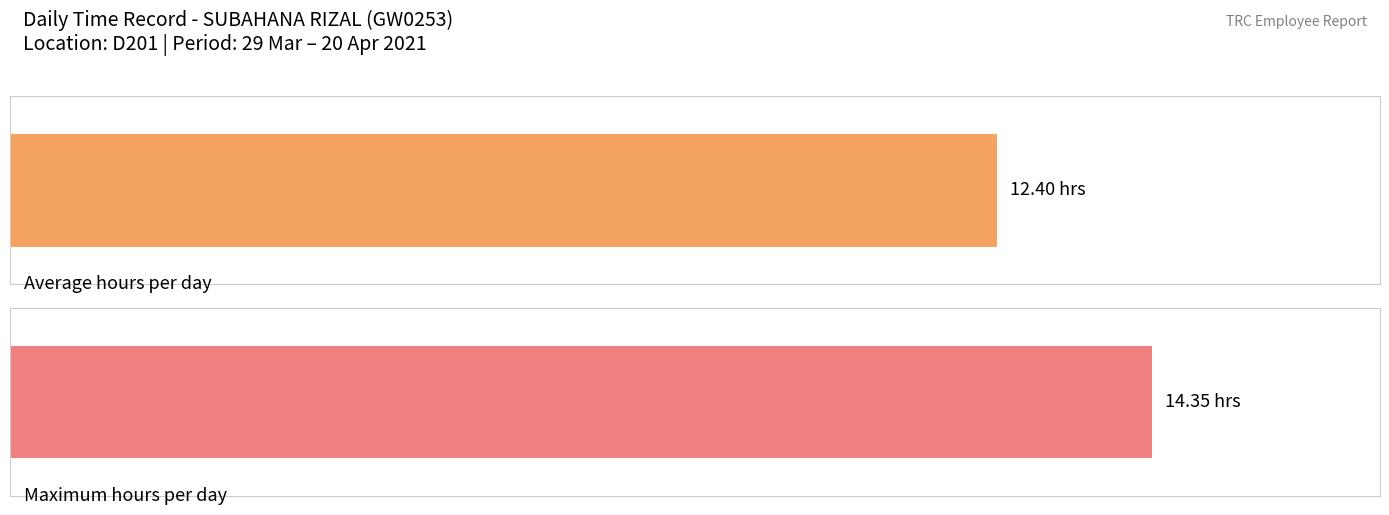

Does the chart contain any negative values?

No